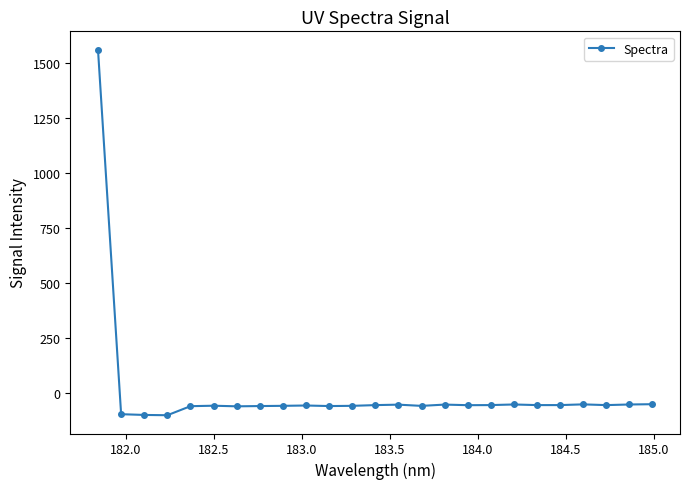

True or false: there are more than 2 points higher than both neighbors.

True